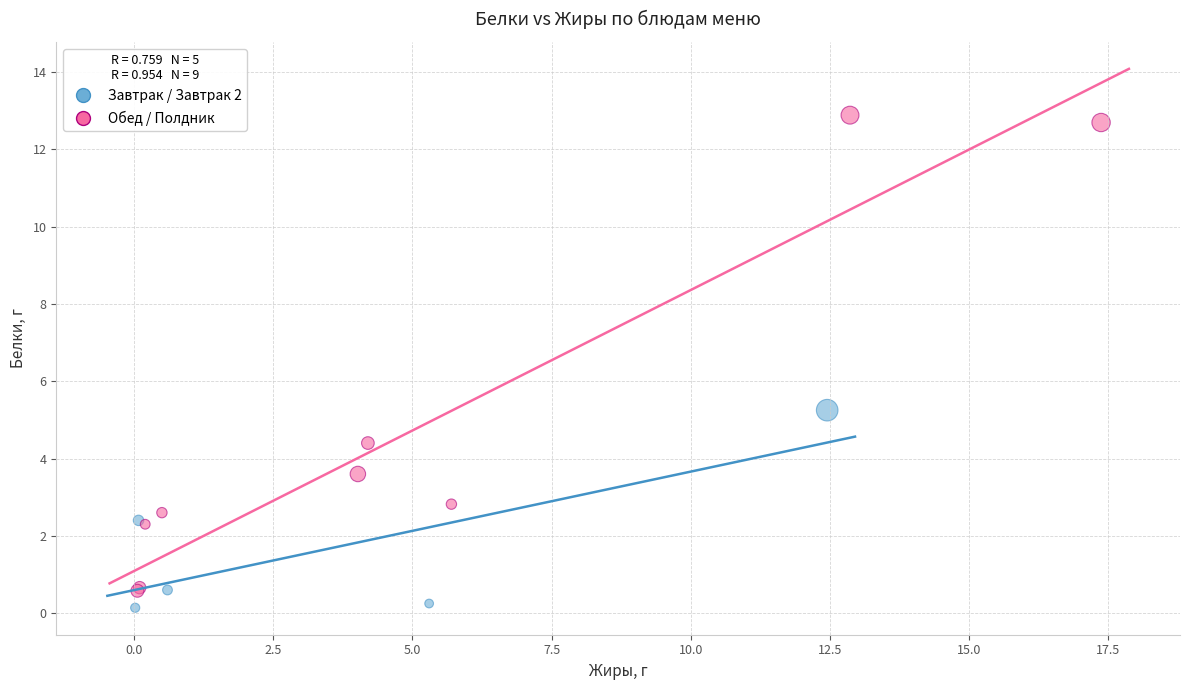

Which series reaches the maximum Y coordinate?

Обед / Полдник